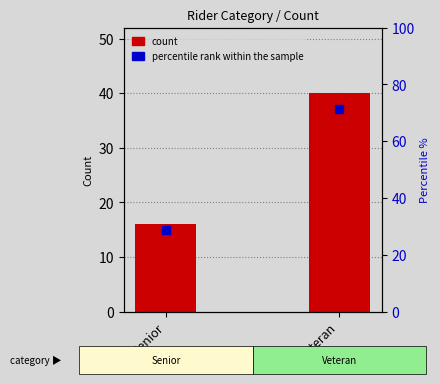

At which category is the sum across all series the highest?

Veteran